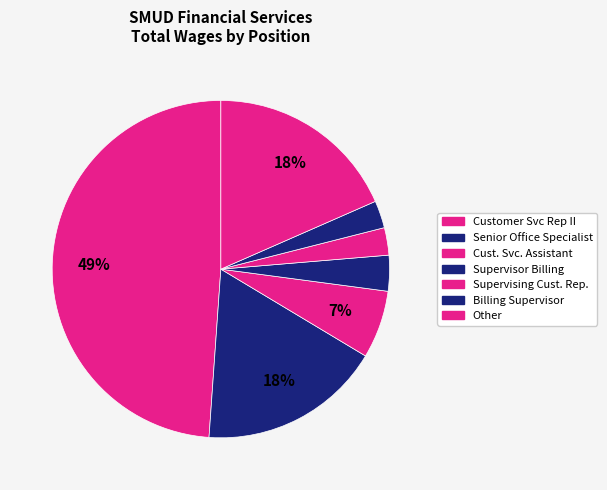

Count the number of slices in the pie.

7